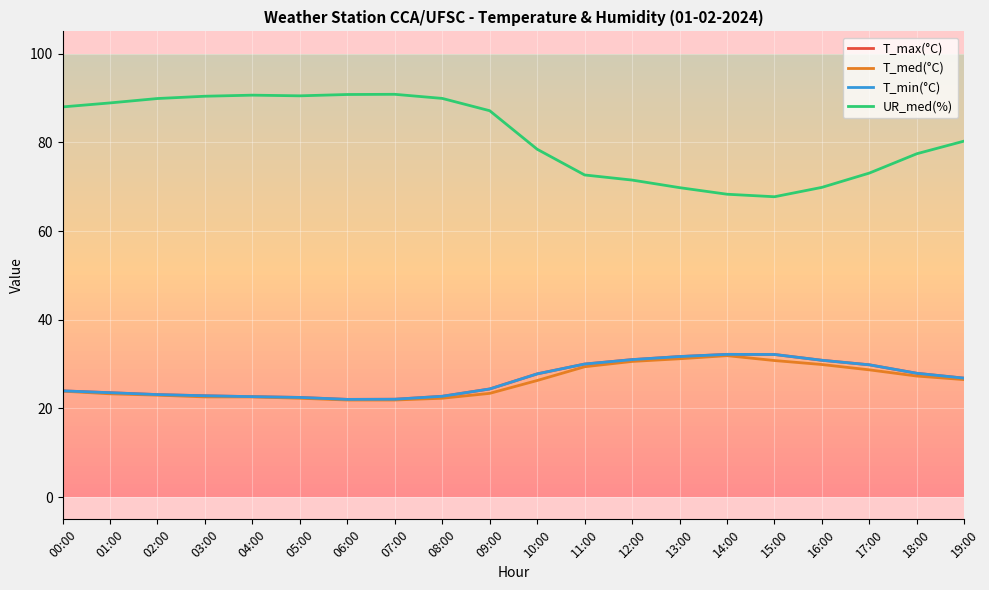

Between 04:00 and 14:00, which series saw the biggest shift?

UR_med(%)